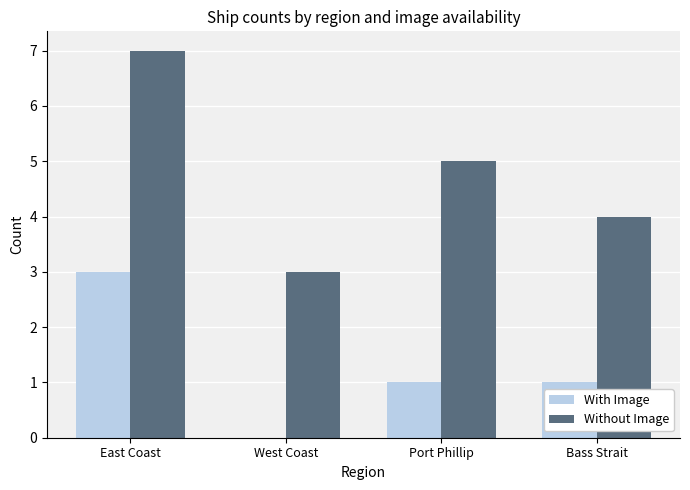

Is it true that Without Image equals 3 at Port Phillip?

False